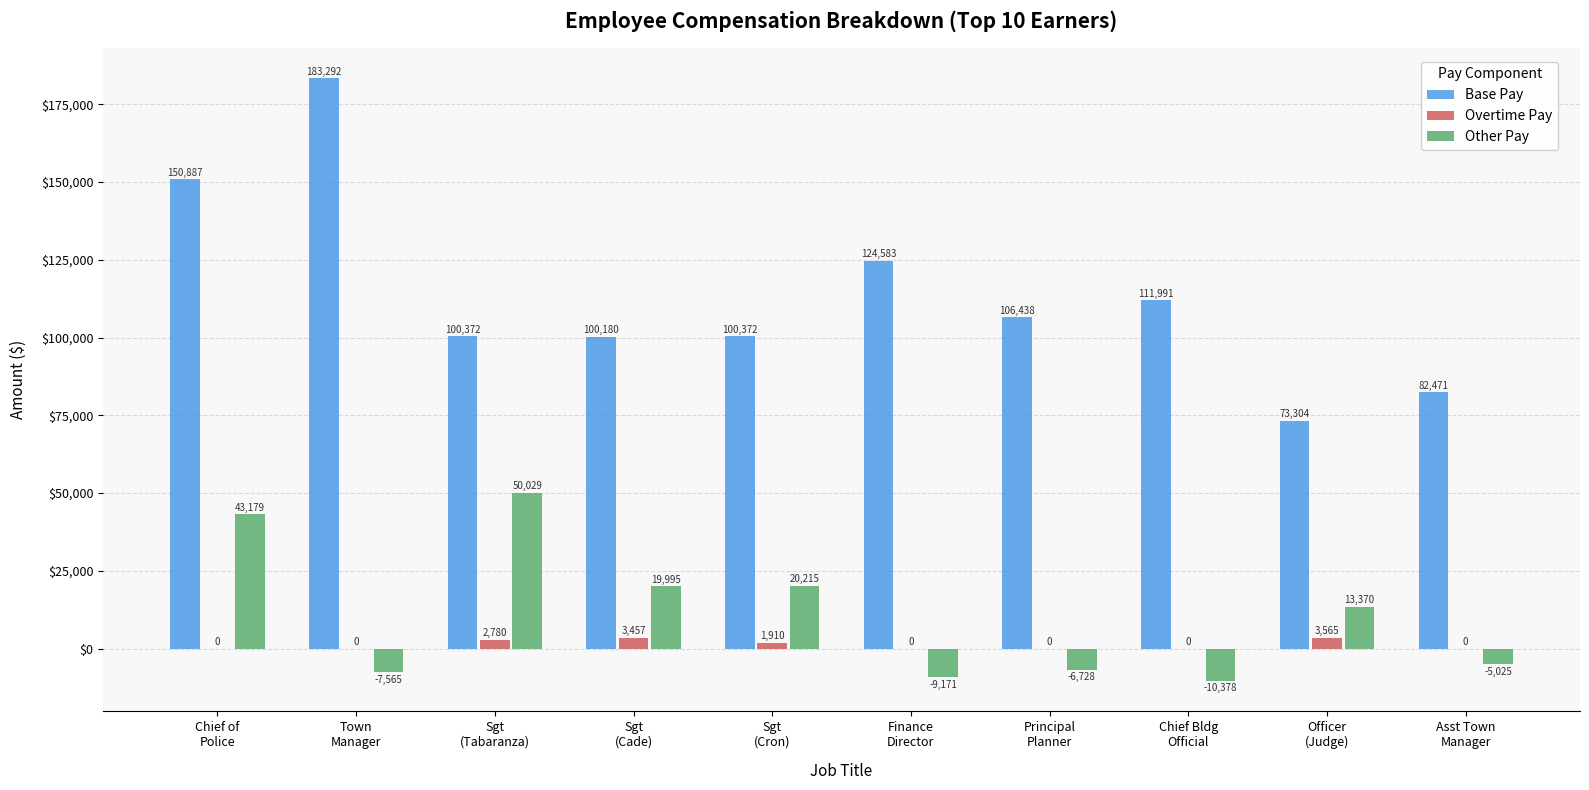

What is the total value across all series at Asst Town
Manager?

77446.0